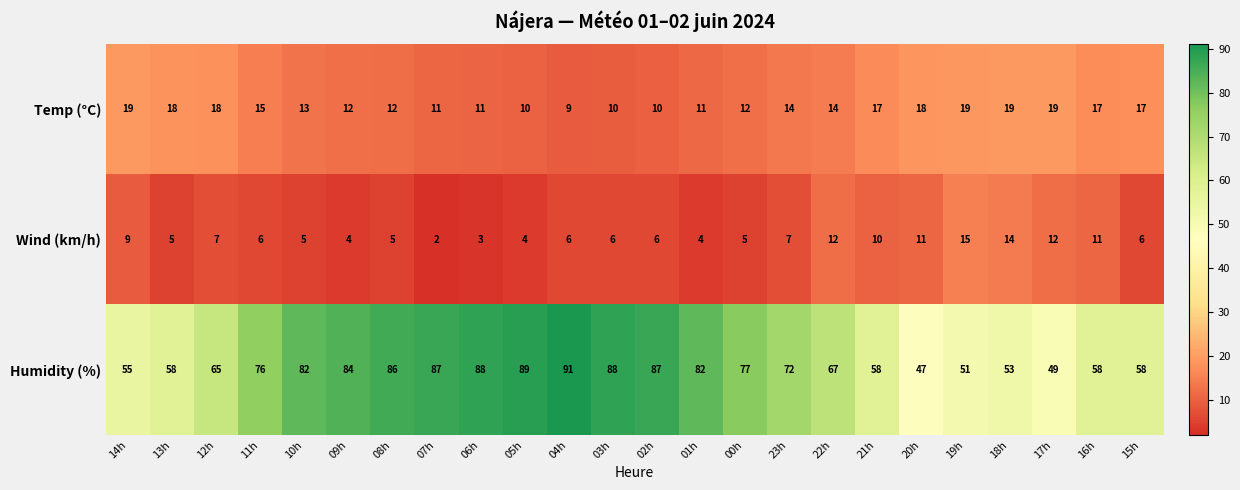

How many data points does each series have?

24